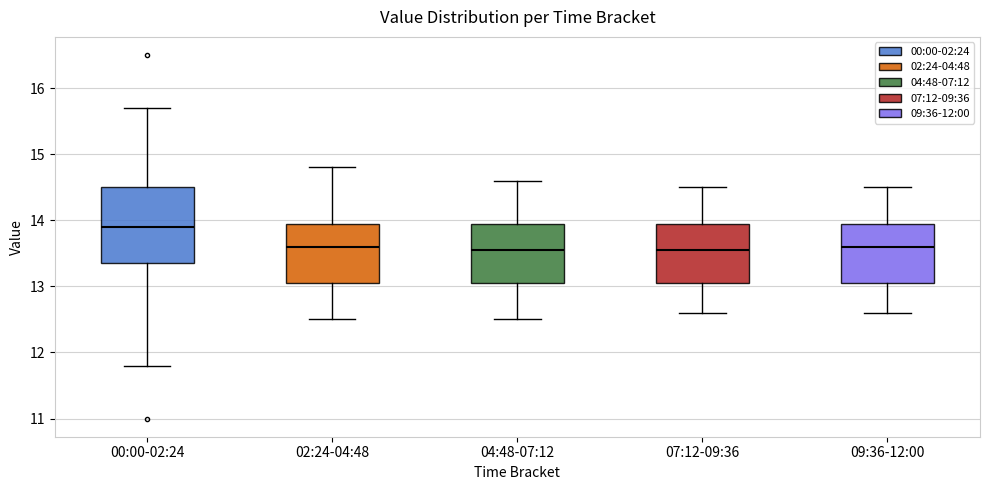

Comparing the boxes themselves (not the whiskers), which one is the tallest?

00:00-02:24